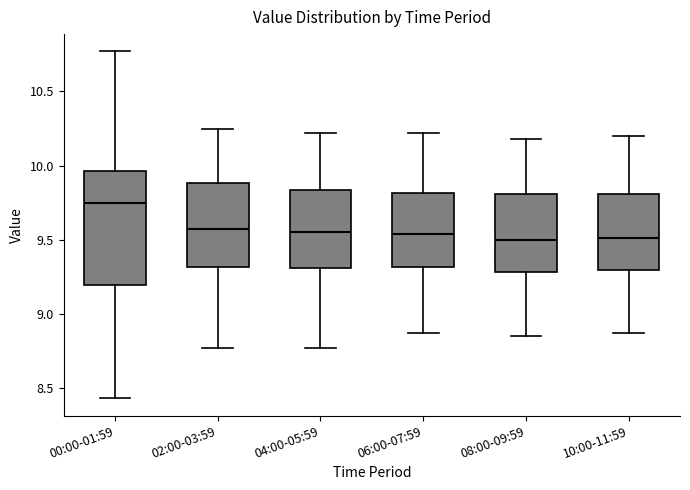

Where is the lower edge of the box for 10:00-11:59 on the y-axis? The values are not printed on the chart, so give them approximately, as read against the axis.

9.30